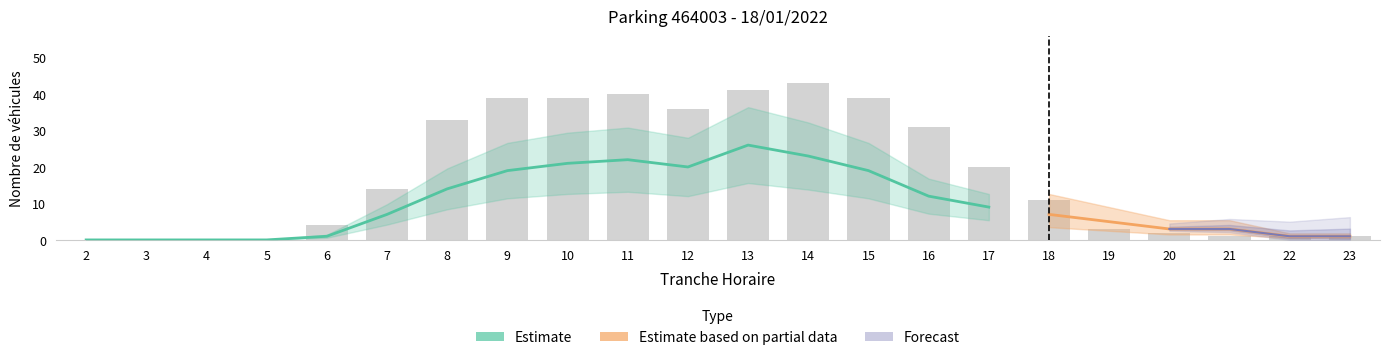

The value at 11 is 40. True or false?

True